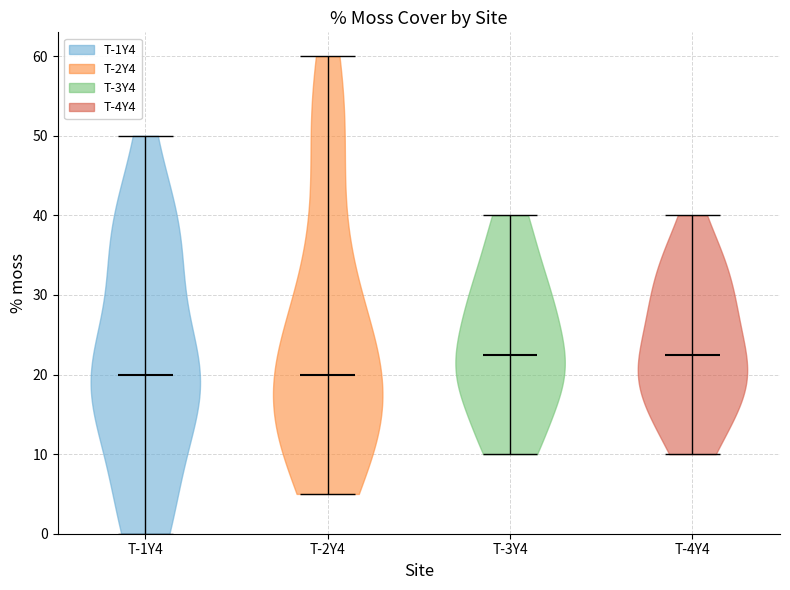

Reading left to right, read every violin against the y-axis: where its median line is, and the lowest and highest points it reaches. The values are not printed on the chart, so give them approximately, as read against the axis.

T-1Y4: median line 20, lowest point 0, highest point 50
T-2Y4: median line 20, lowest point 5, highest point 60
T-3Y4: median line 23, lowest point 10, highest point 40
T-4Y4: median line 23, lowest point 10, highest point 40